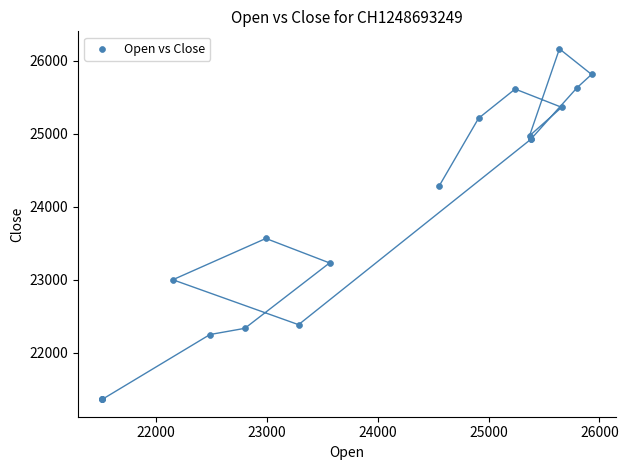

What Y value in the scatter plot is closest to 23762?

23565